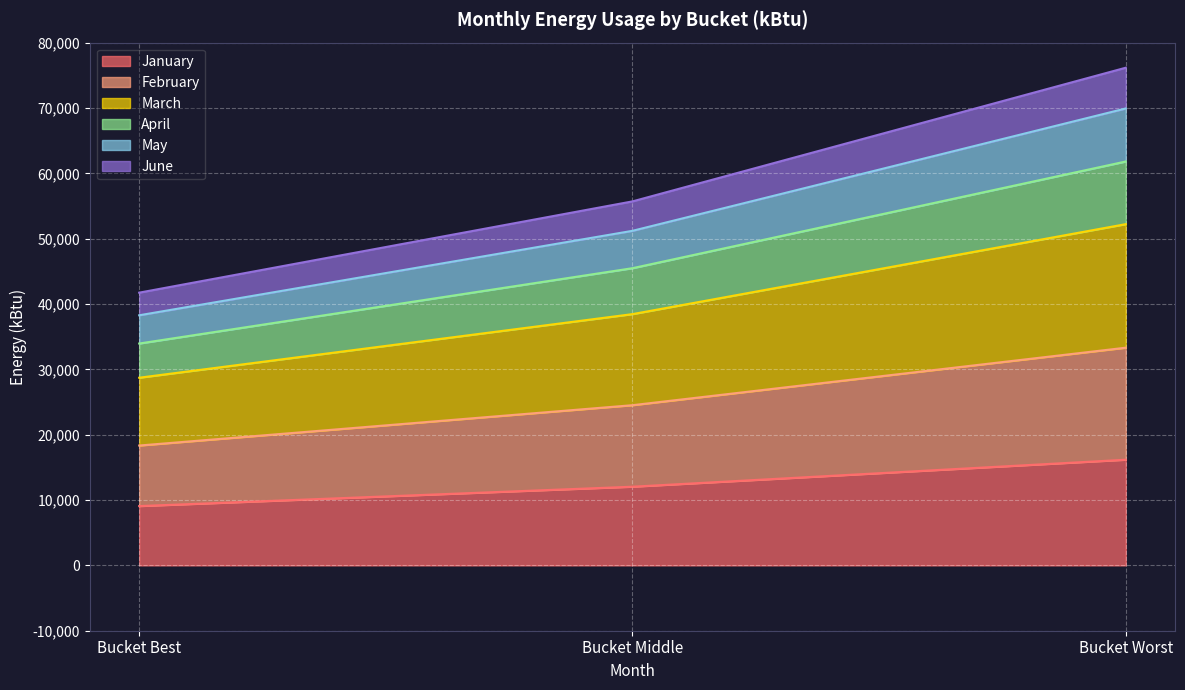

What position from the right is Bucket Worst?

1